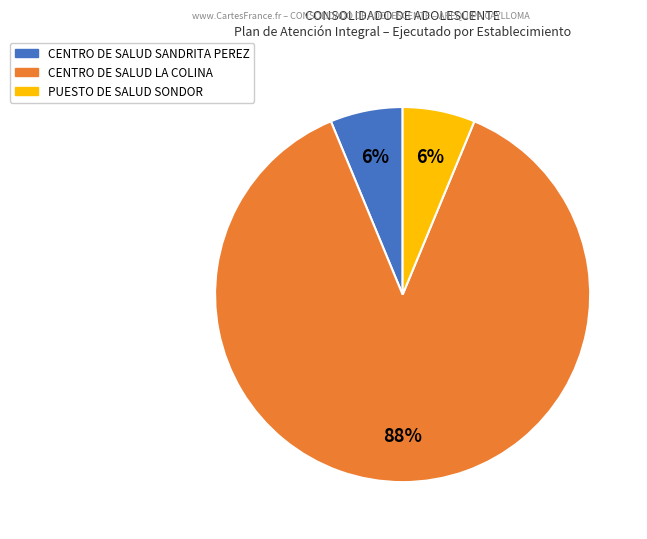

To the nearest percent, what is the average slice percentage?

33%